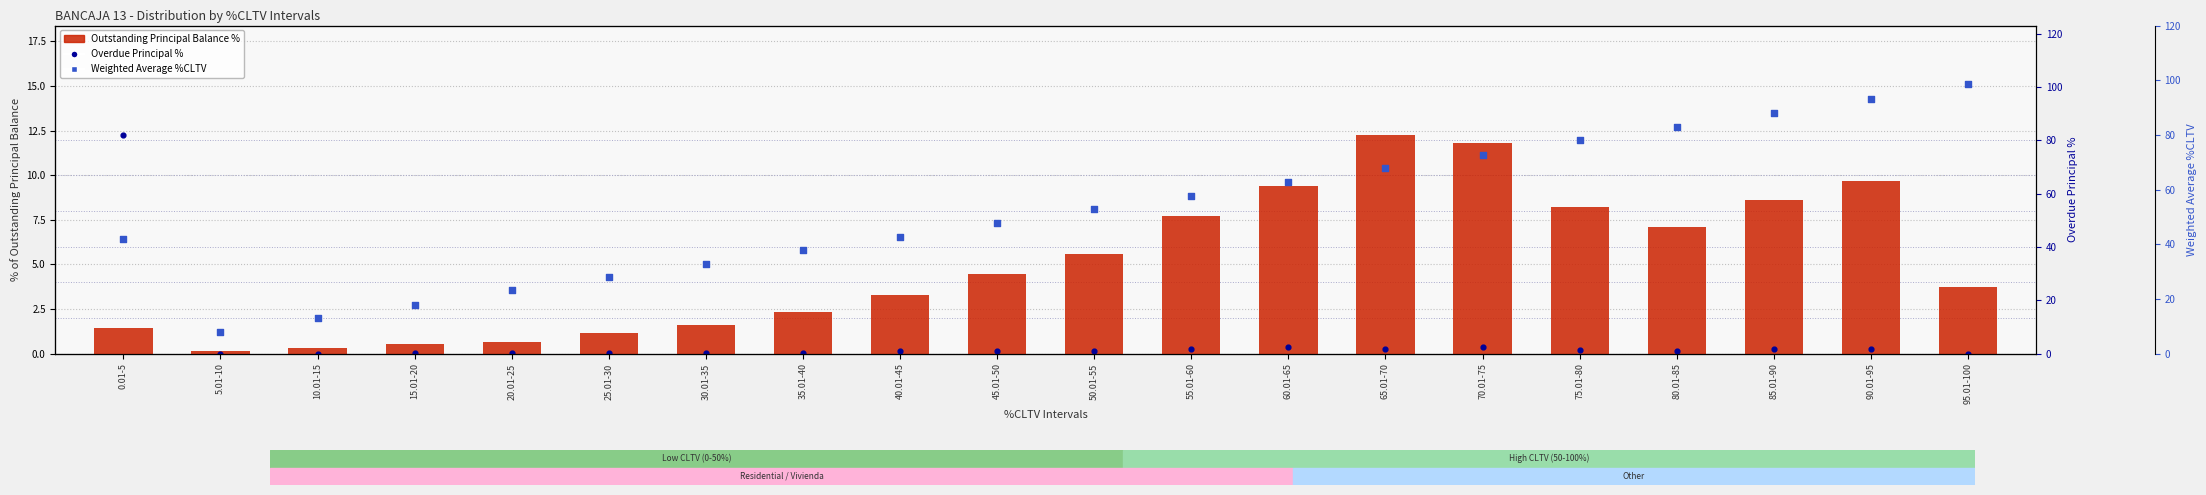

Which series has the largest Y range (max minus min)?

Weighted Avg %CLTV